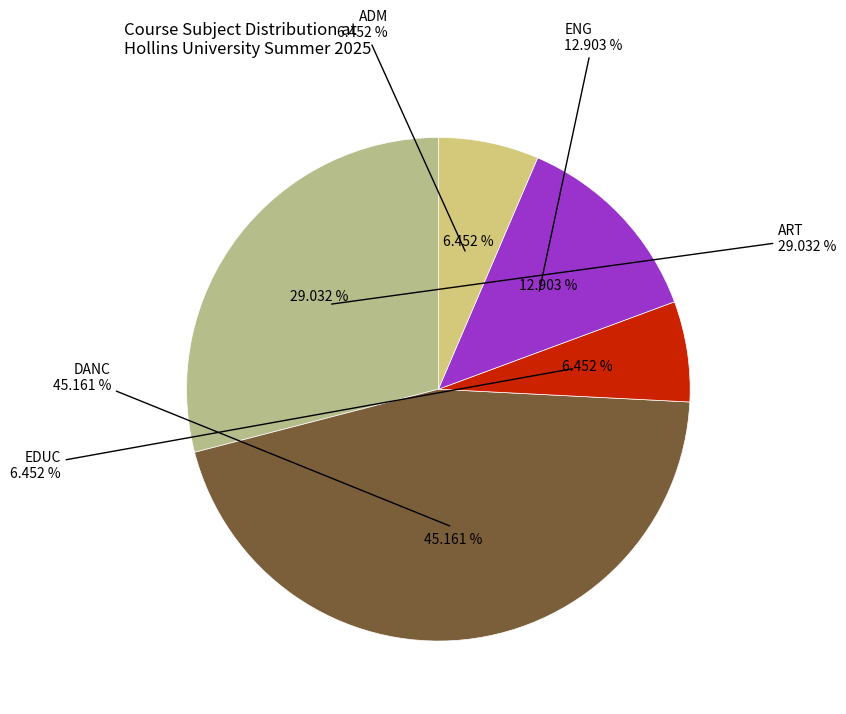

To the nearest percent, what is the average slice percentage?

20%